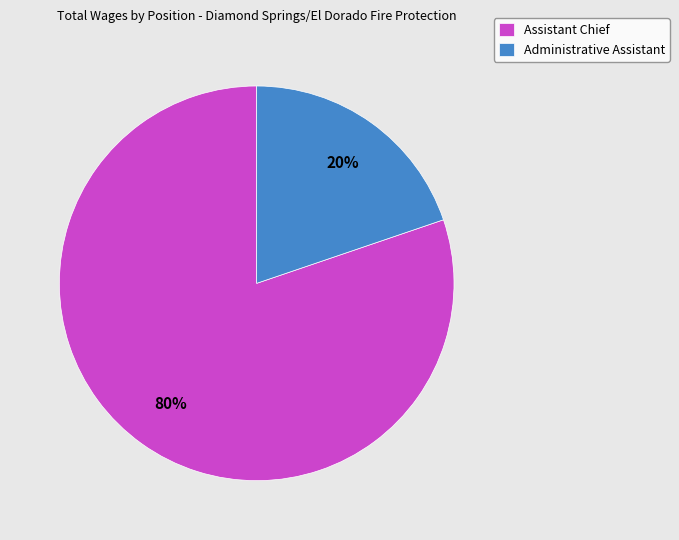

Is the sum of Administrative Assistant and Assistant Chief greater than half?

Yes